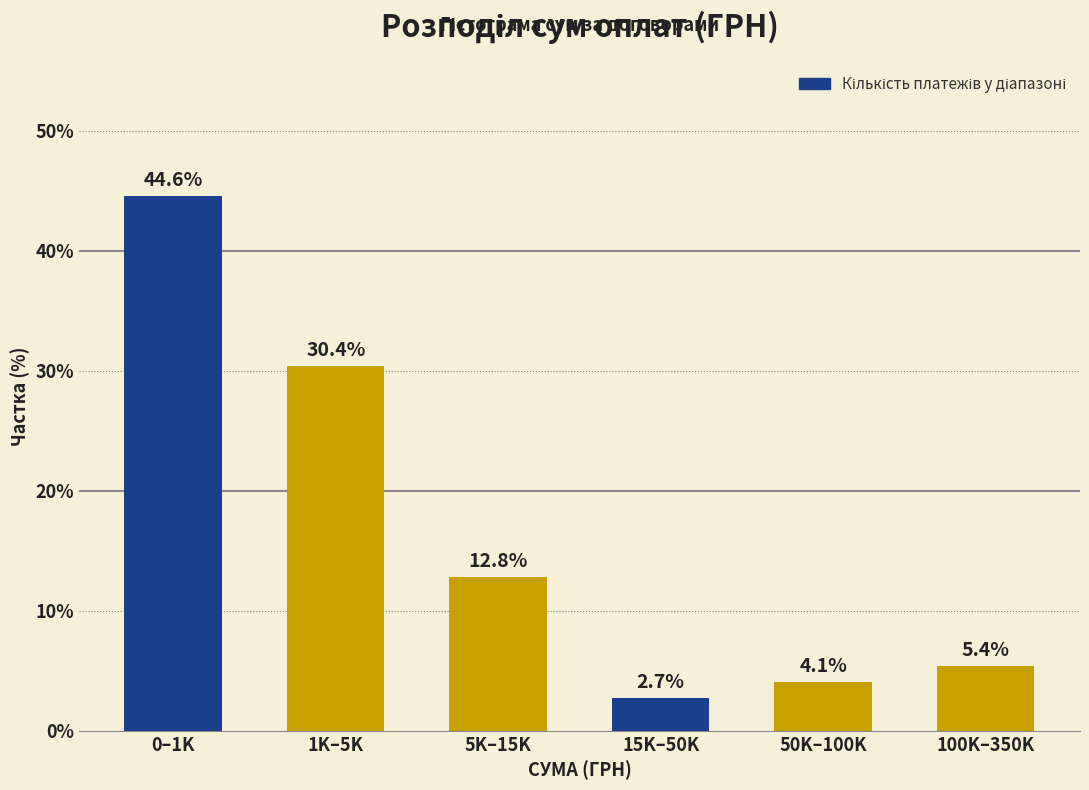

Reading left to right, list all the values displayed in this chart.

44.6	30.4	12.8	2.7	4.1	5.4